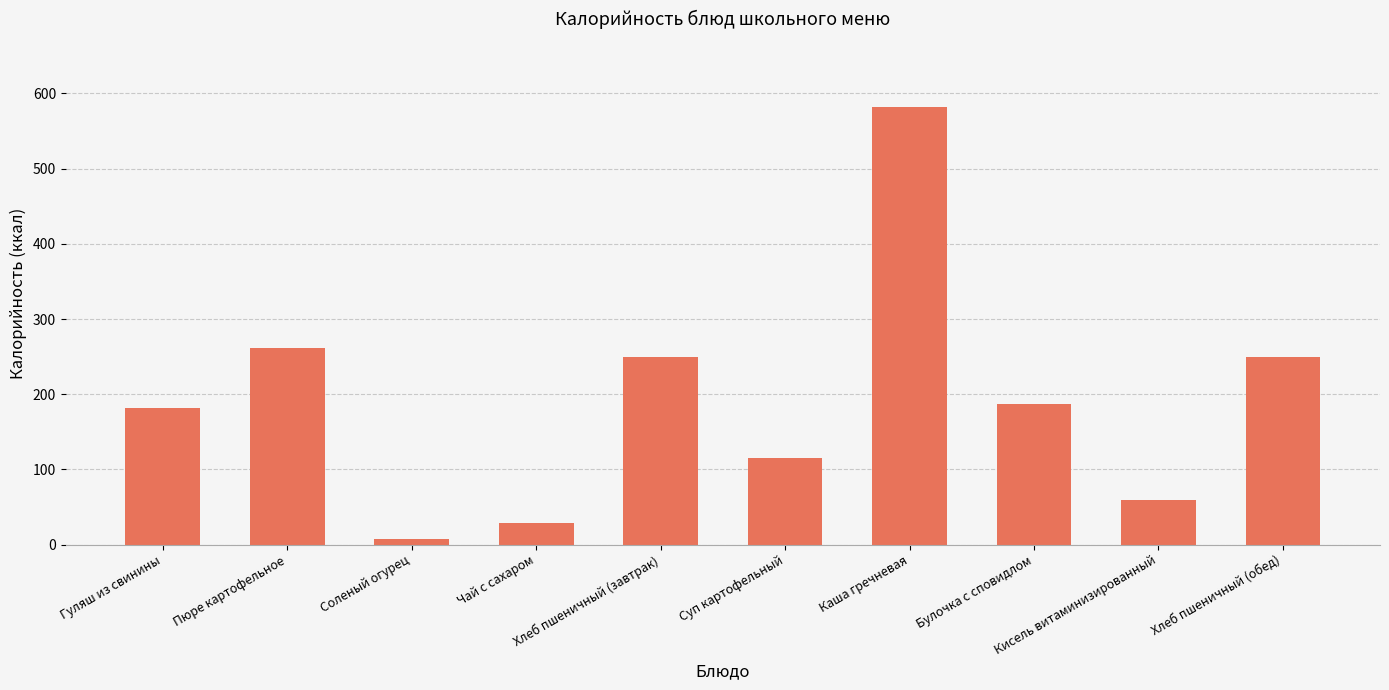

How many categories are shown in the chart?

10